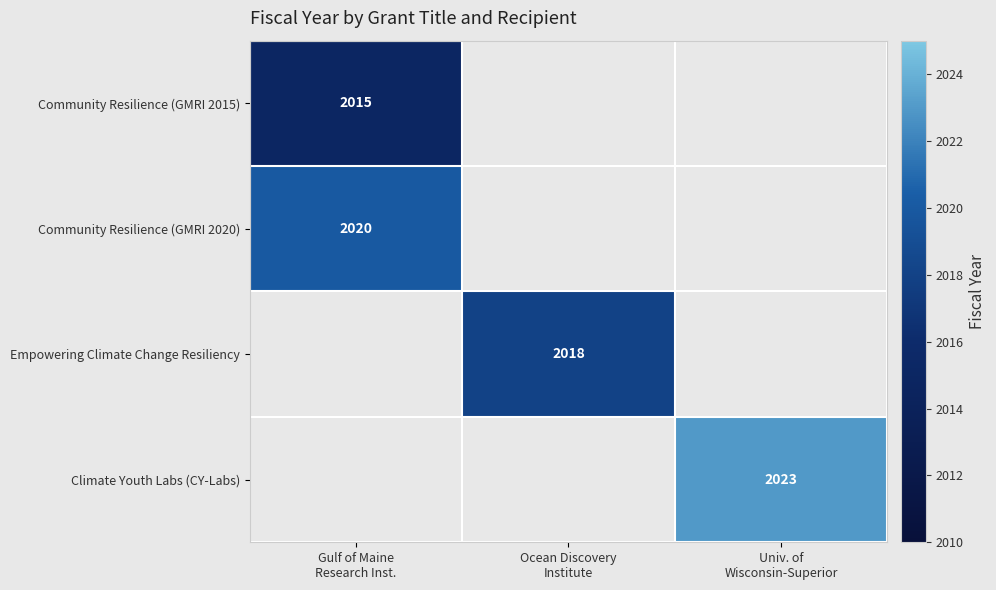

The value of Community Resilience (GMRI 2015) at Ocean Discovery Institute is 885. True or false?

False